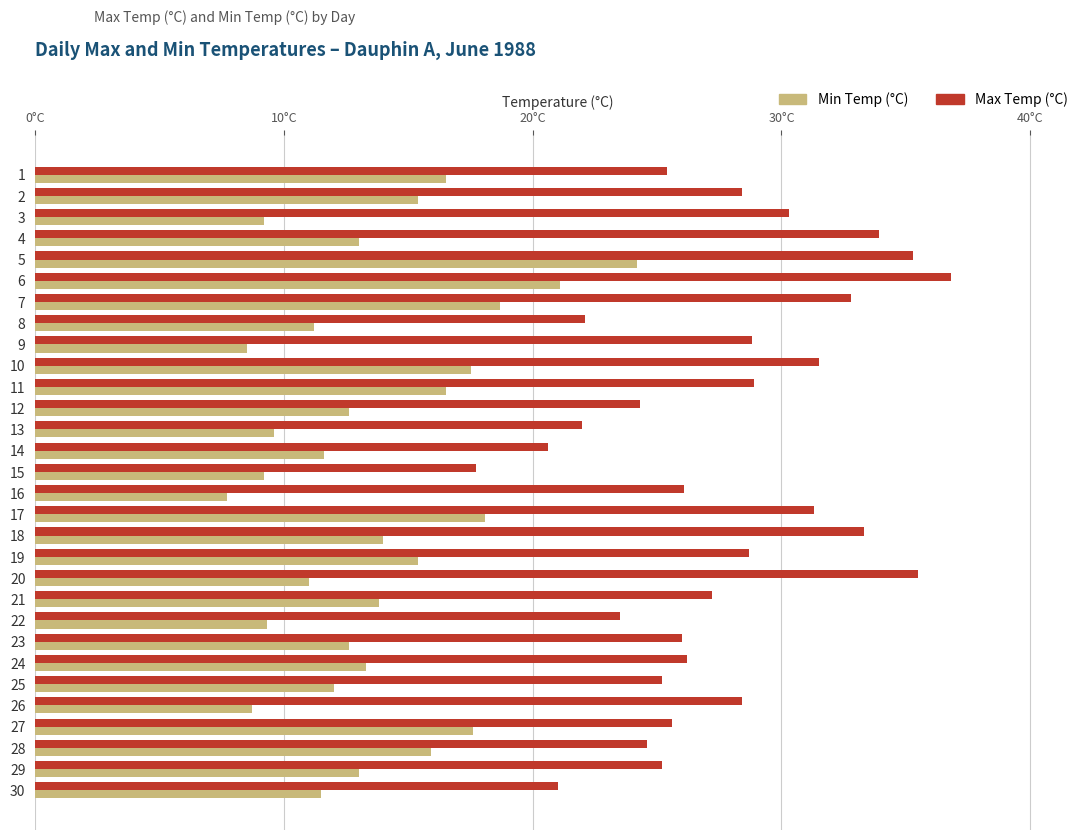

What are all the series names shown in the legend?

Min Temp (°C), Max Temp (°C)